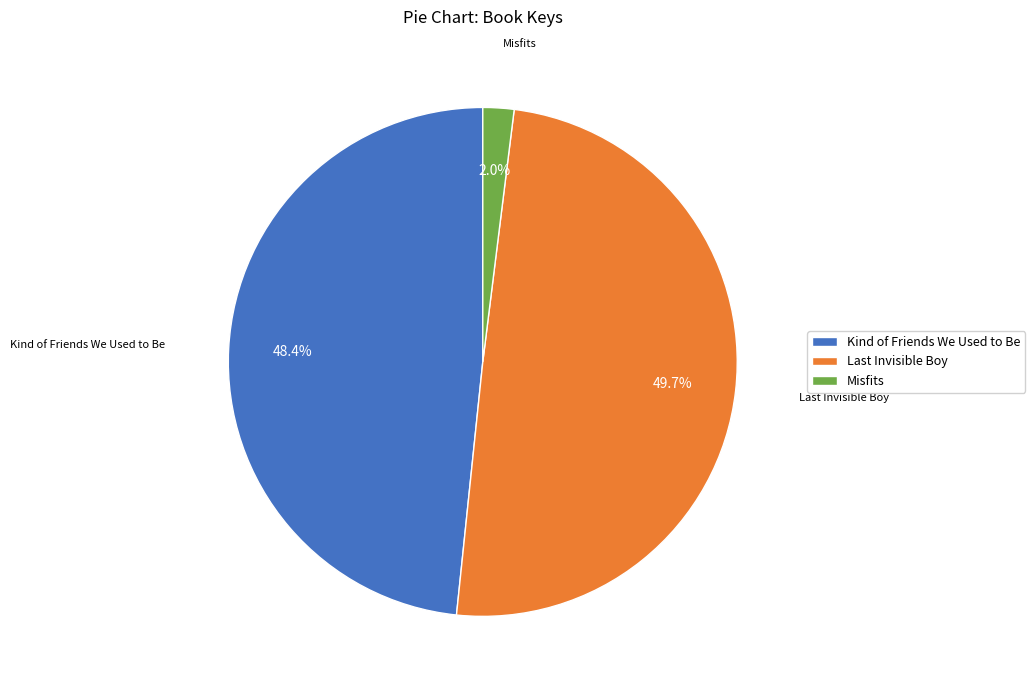

Does Misfits account for over 50% of the chart?

No